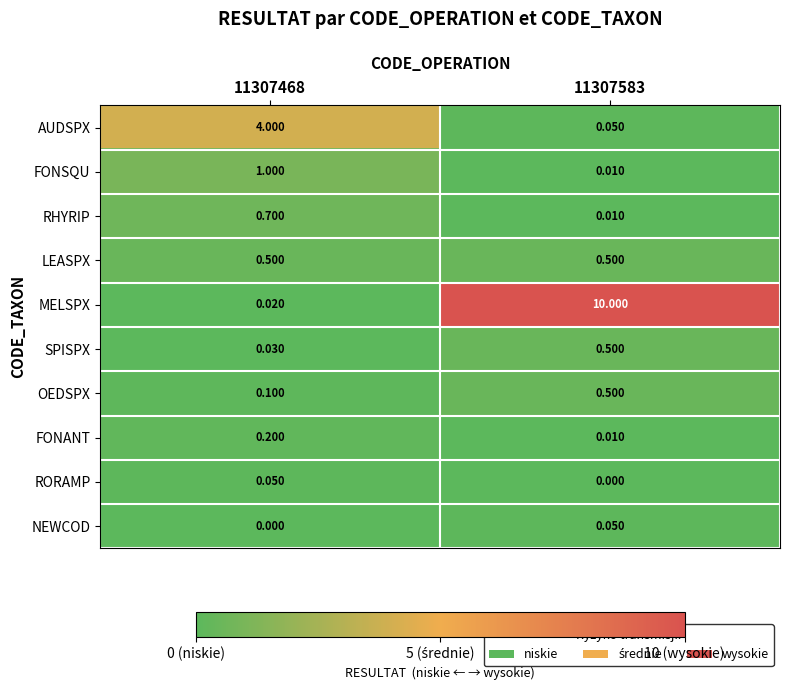

Is the value of FONSQU at 11307583 greater than the value of FONANT at 11307468?

No